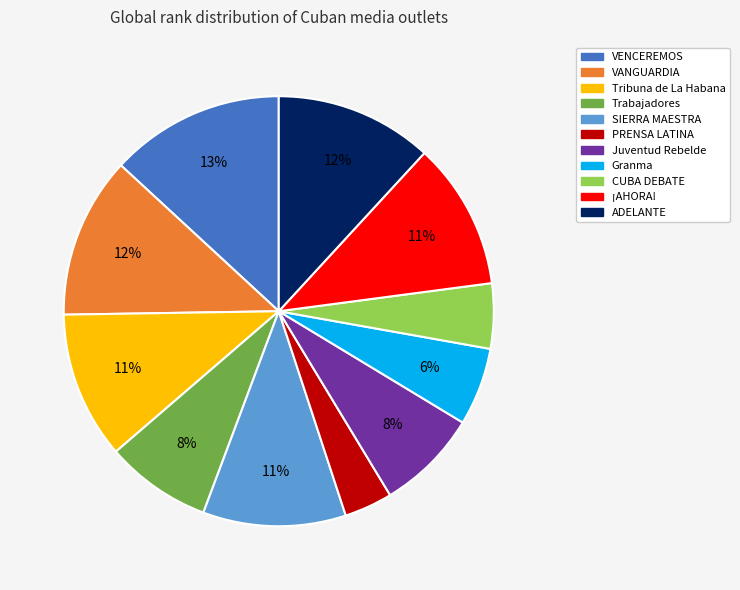

How many slices are in this pie chart?

11